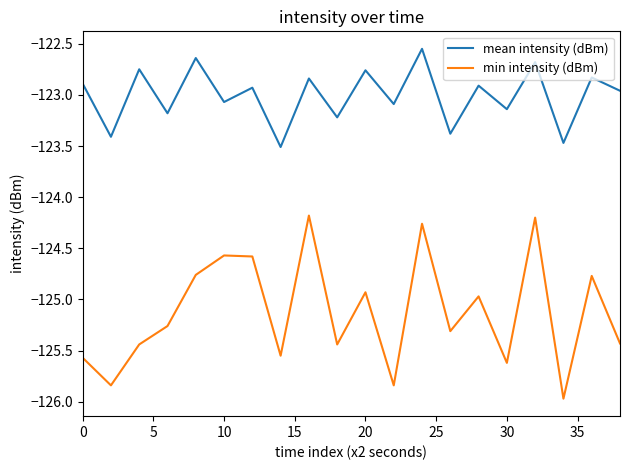

What is the difference between the maximum and minimum values in the min intensity (dBm) series?

1.8